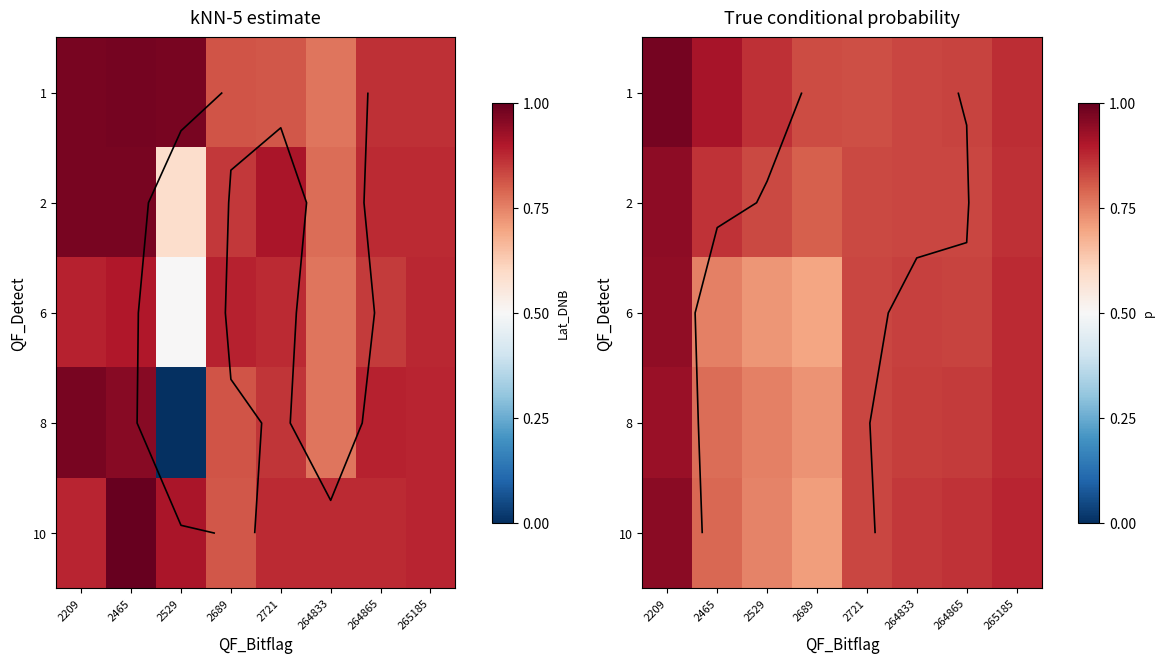

Which category has the lowest value in the 8 series?

2689